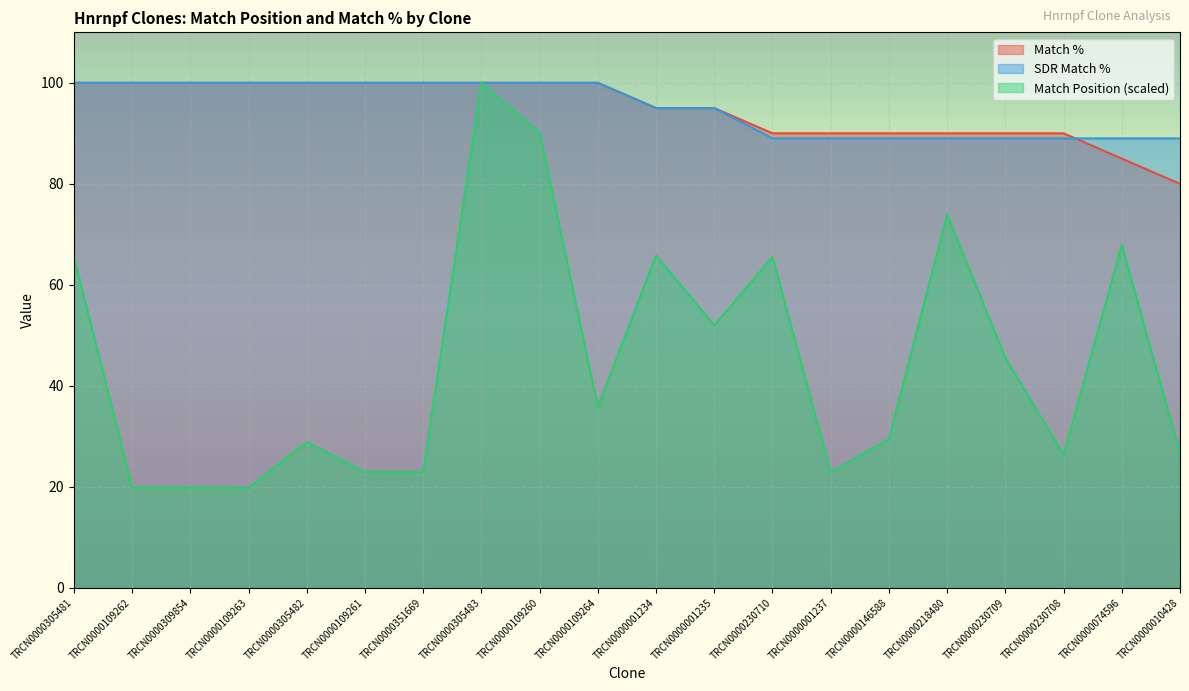

At TRCN0000351669, list the series in order from largest to smallest.

Match %, SDR Match %, Match Position